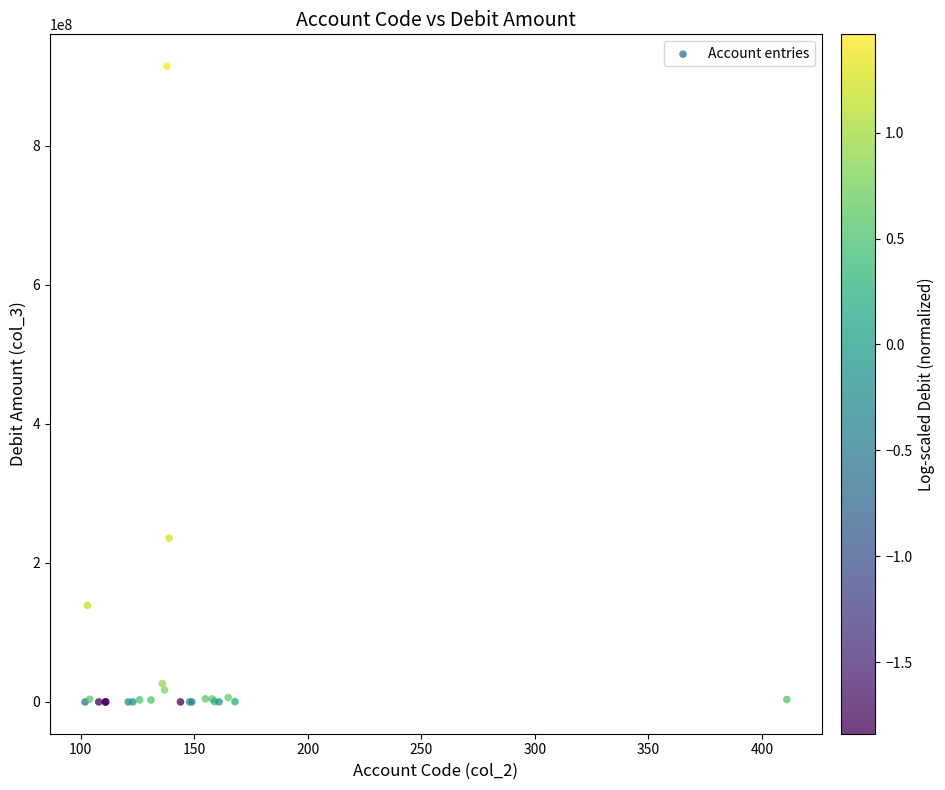

What Y value in the scatter plot is closest to 457194065?

235409807.7